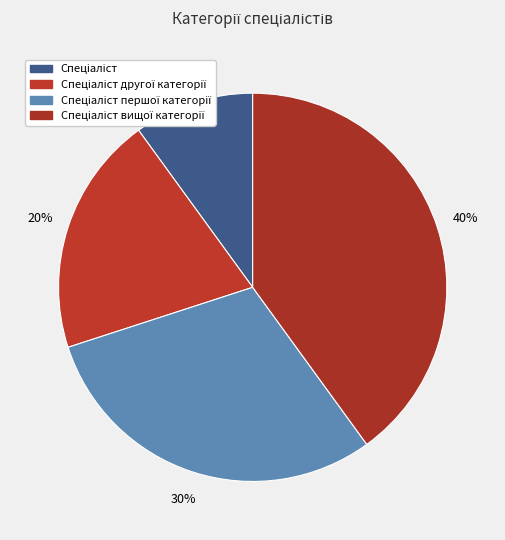

Is it true that Спеціаліст вищої категорії is 40% of the pie?

True